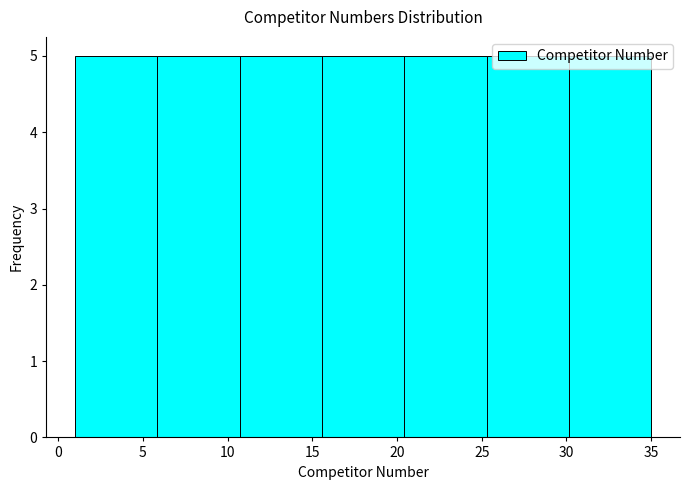

What is the height of the bar covering 6.0 to 10.5 on the x-axis? Neither the bar edges nor the heights are printed on the chart, so give them approximately, as read against the axes.

5